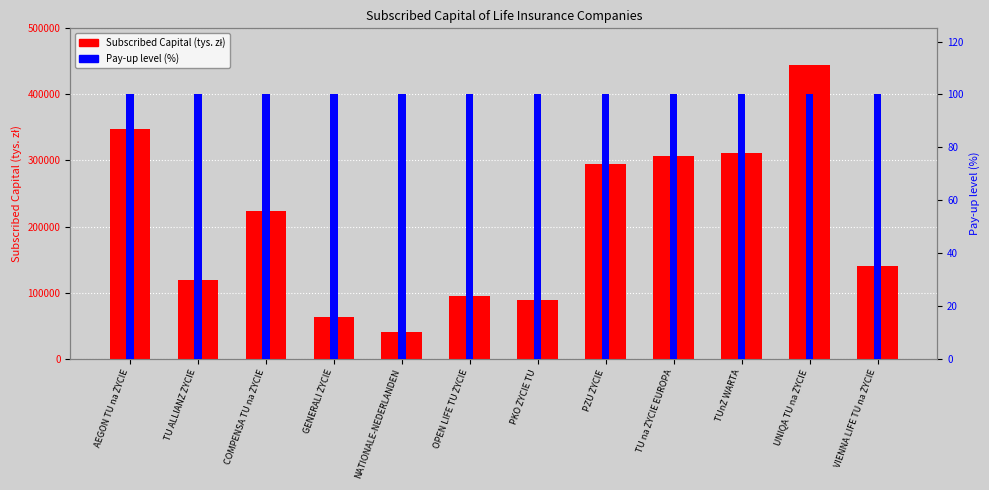

Between GENERALI ŻYCIE and TU ALLIANZ ŻYCIE, which is larger?

TU ALLIANZ ŻYCIE